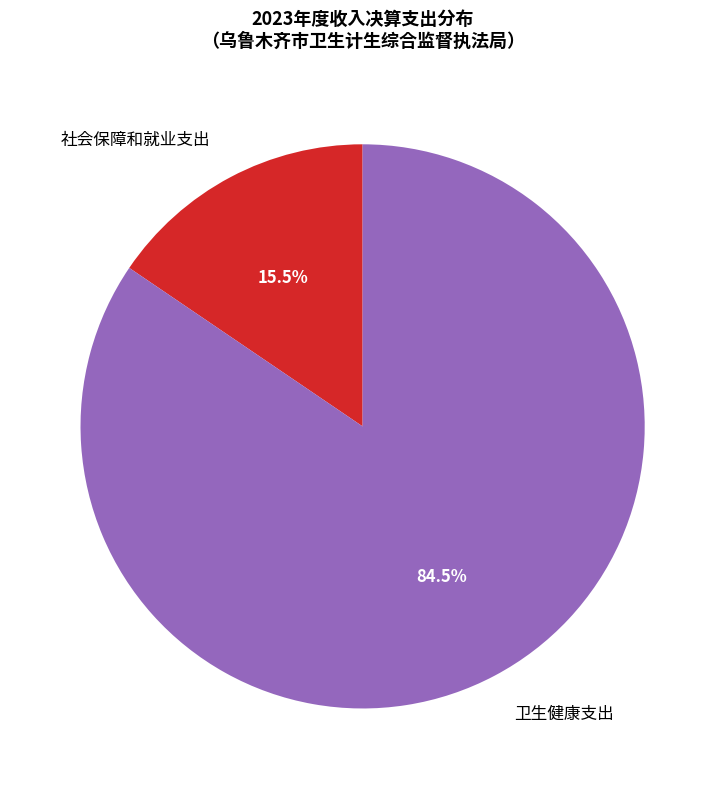

Which category has the smallest portion of the pie?

社会保障和就业支出